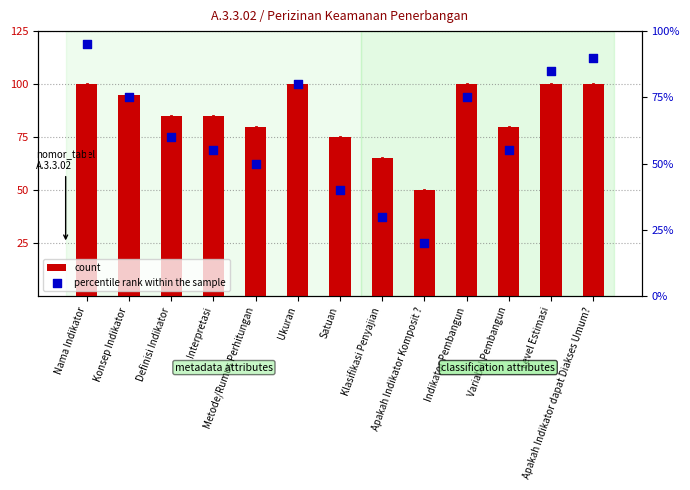

At how many categories does at least one series exceed 47?

13